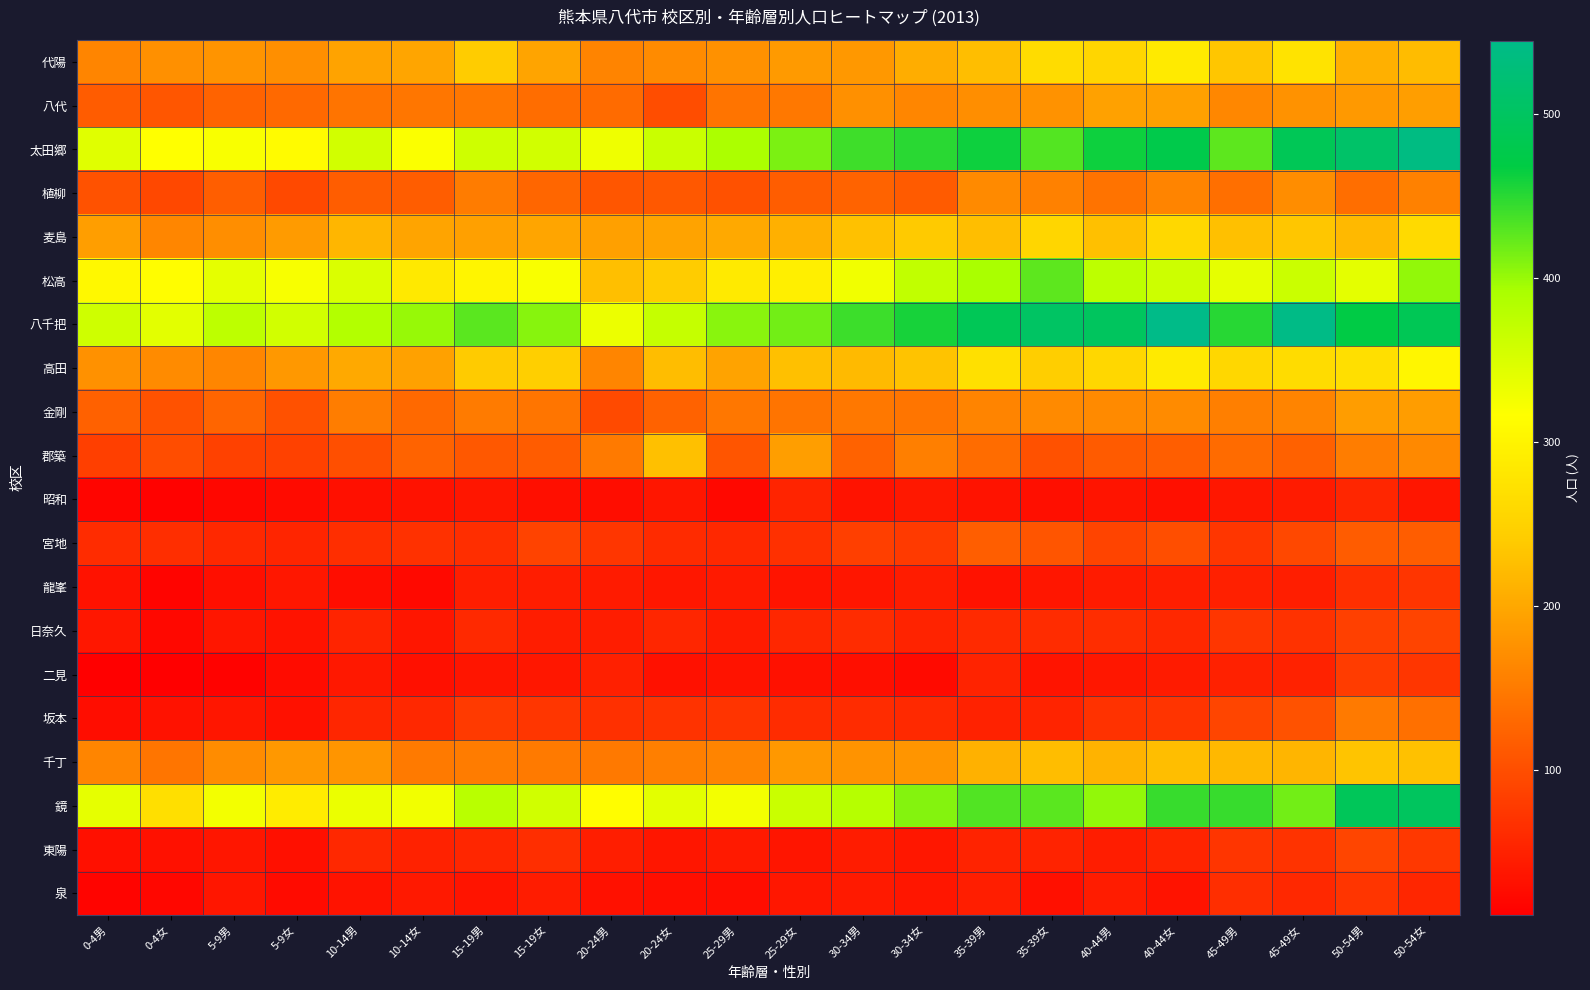

Between 30-34女 and 50-54男, which is larger?

50-54男